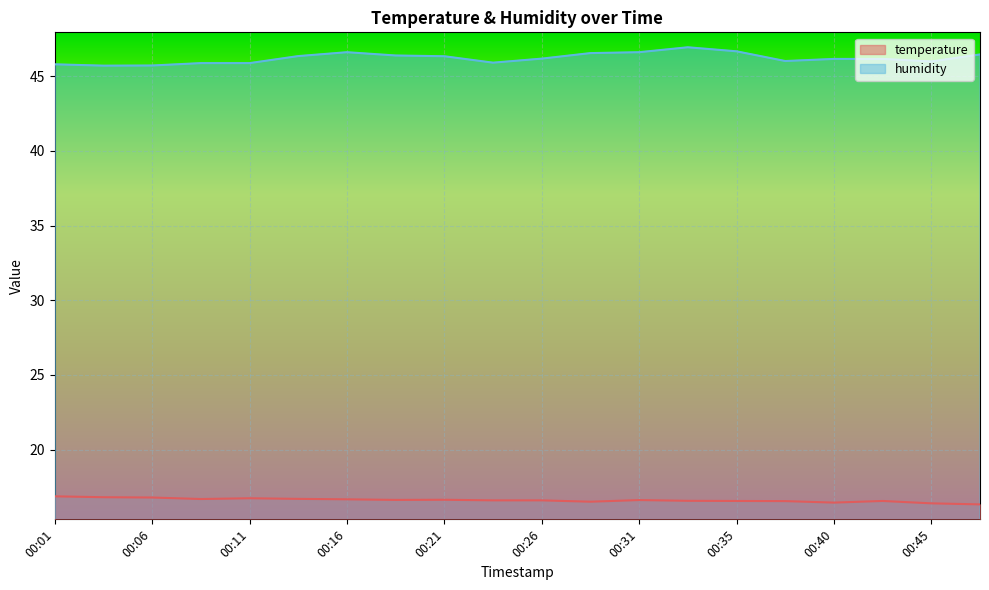

What is the highest value of the humidity series?

46.9